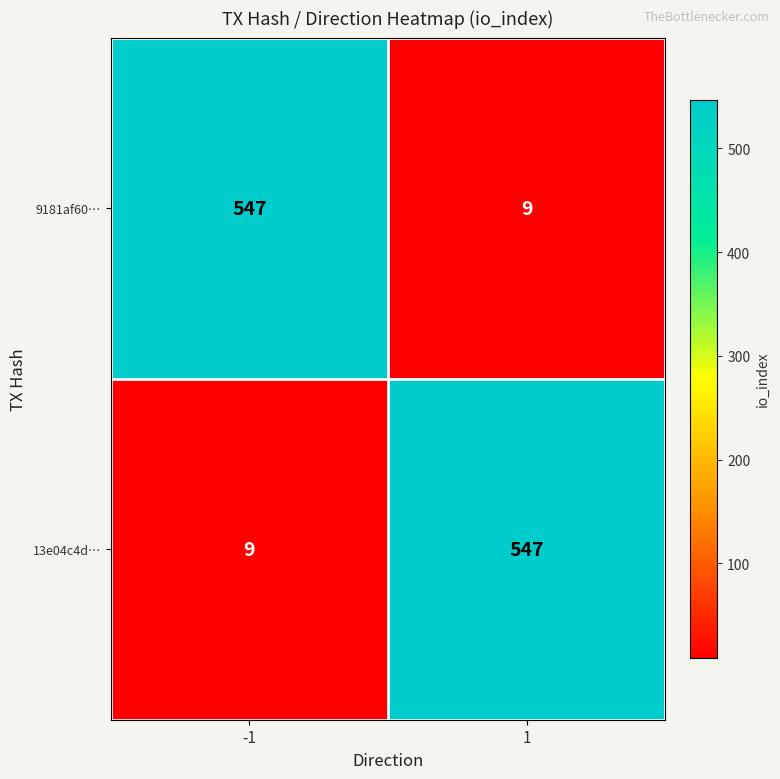

What is the total value across all series at -1?

556